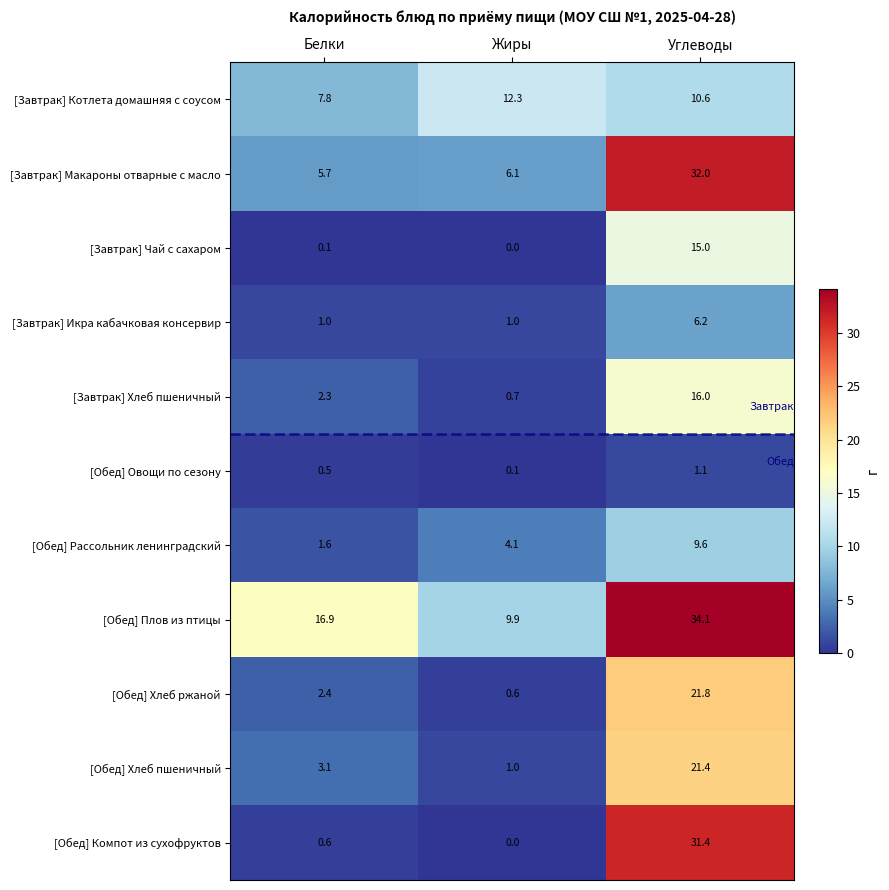

Which series has the largest total across all categories?

[Обед] Плов из птицы